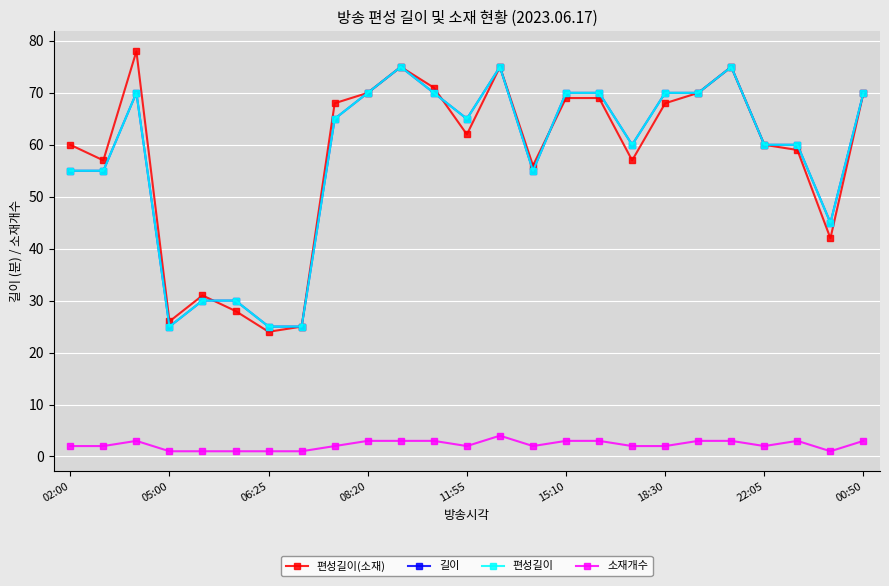

Reading right to left, extract all data points from this chart.

편성길이(소재): 70	42	59	60	75	70	68	57	69	69	56	75	62	71	75	70	68	25	24	28	31	26	78	57	60
길이: 70	45	60	60	75	70	70	60	70	70	55	75	65	70	75	70	65	25	25	30	30	25	70	55	55
편성길이: 70	45	60	60	75	70	70	60	70	70	55	75	65	70	75	70	65	25	25	30	30	25	70	55	55
소재개수: 3	1	3	2	3	3	2	2	3	3	2	4	2	3	3	3	2	1	1	1	1	1	3	2	2